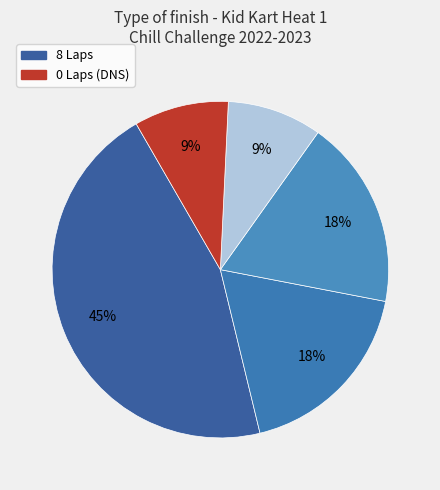

Does any single category account for the majority?

No